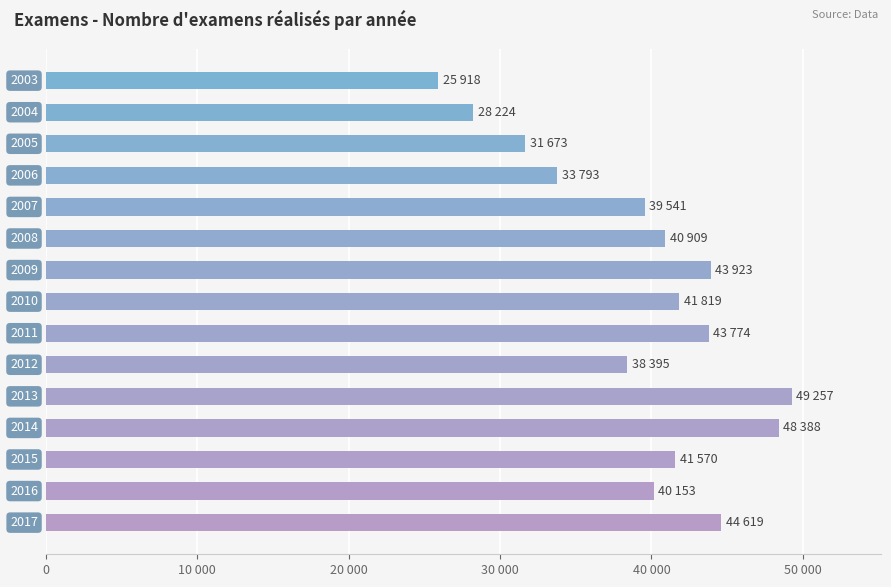

Does the chart contain any negative values?

No